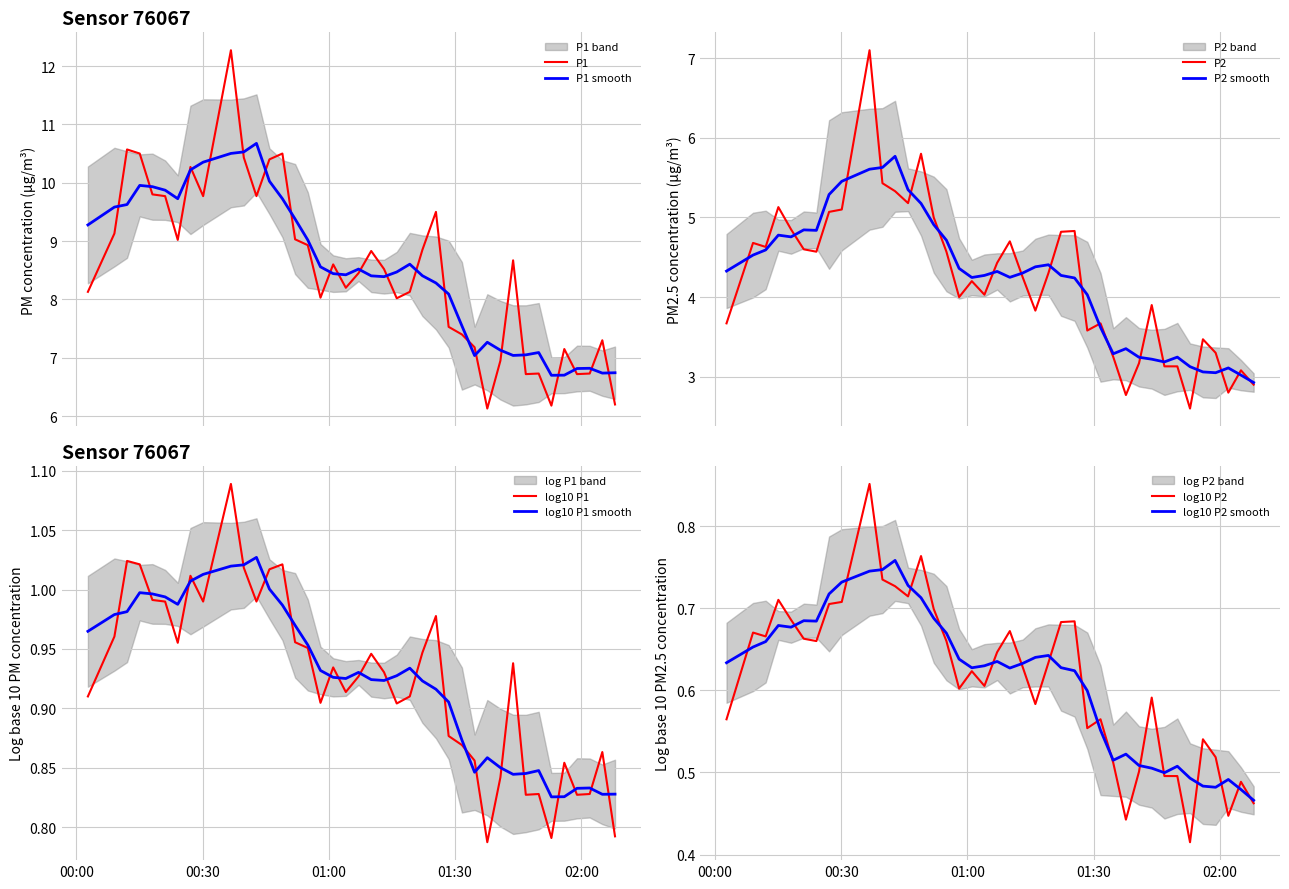

What is the lowest value of the P2 smooth series?

2.9